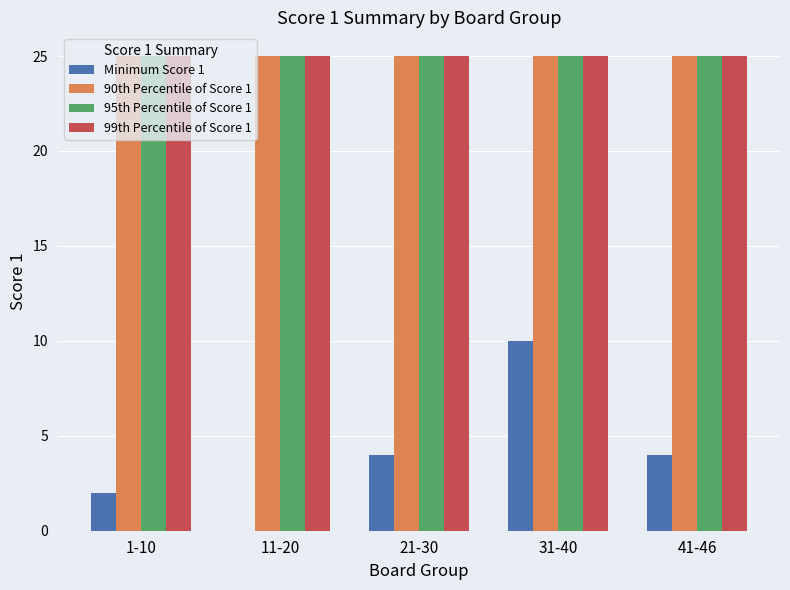

At which category is the sum across all series the highest?

31-40